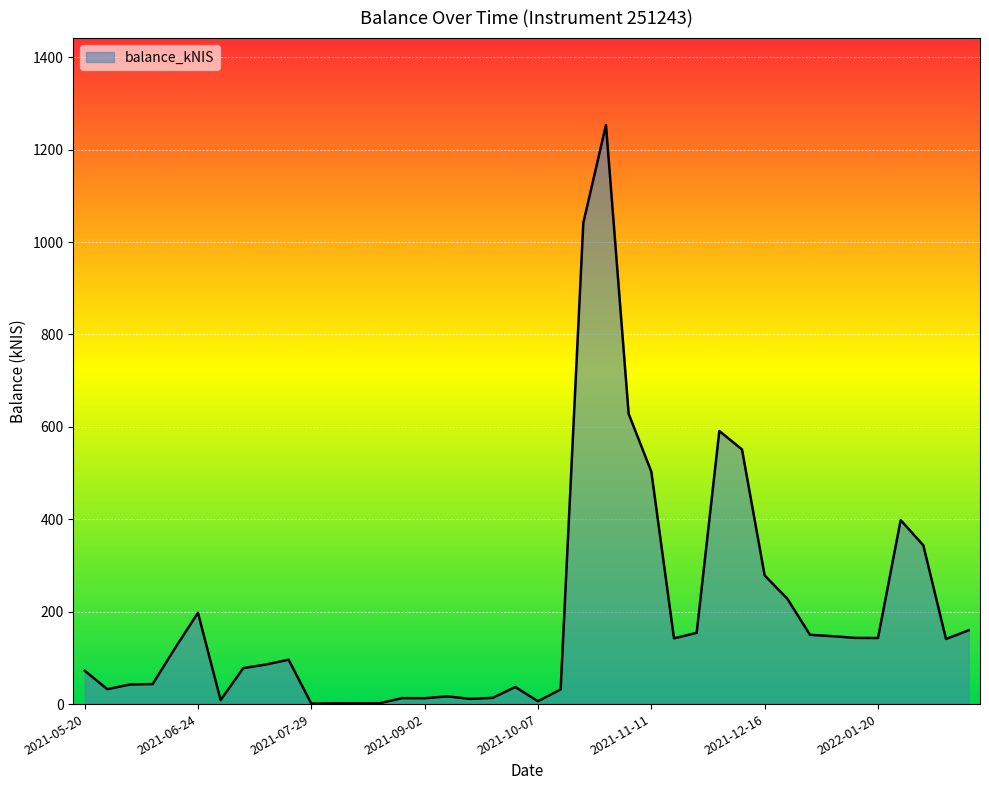

True or false: there are more than 2 points higher than both neighbors.

True